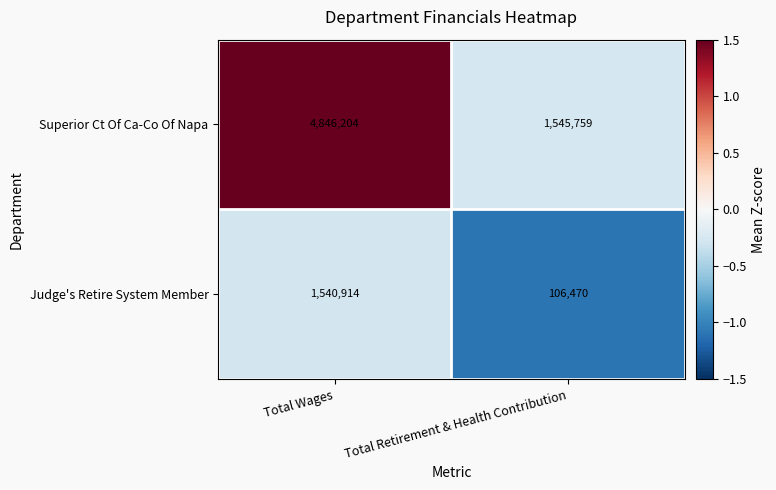

What is the sum of the Superior Ct Of Ca-Co Of Napa values at Total Retirement & Health Contribution and Total Wages?

6391963